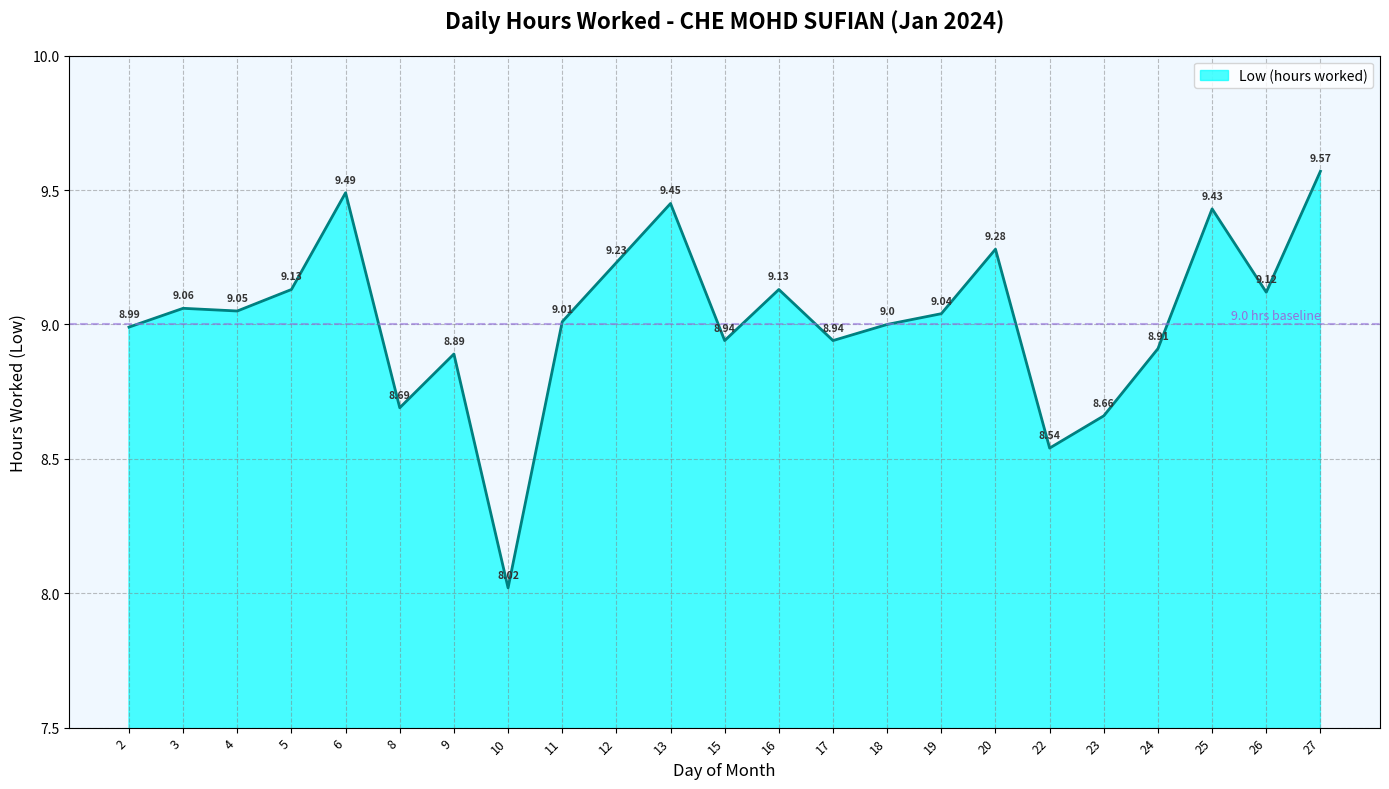

Which category has the lowest value across all series?

10